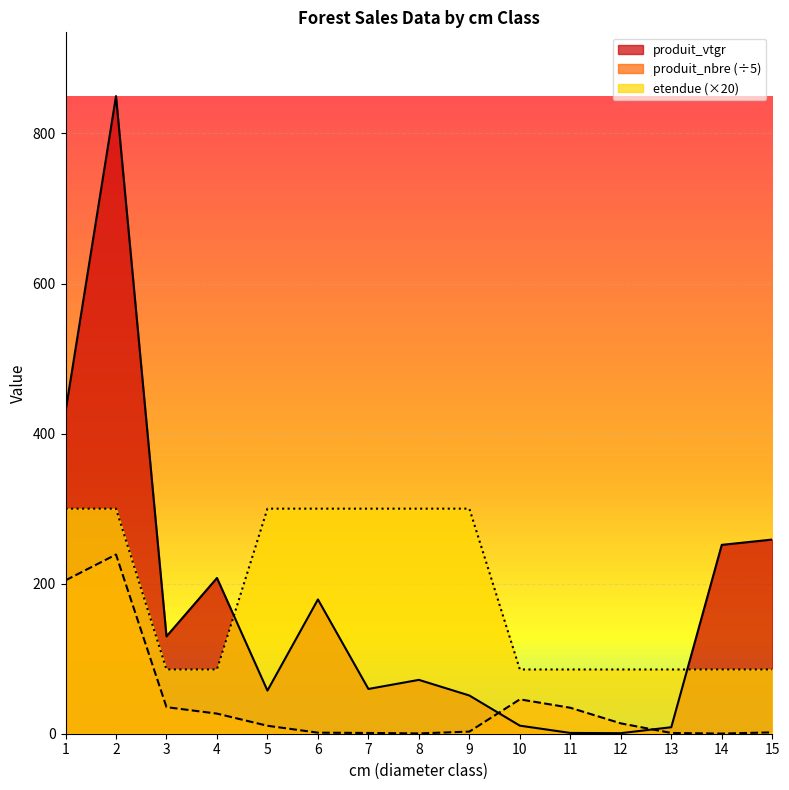

Where does the produit_nbre series first go above 10?

1